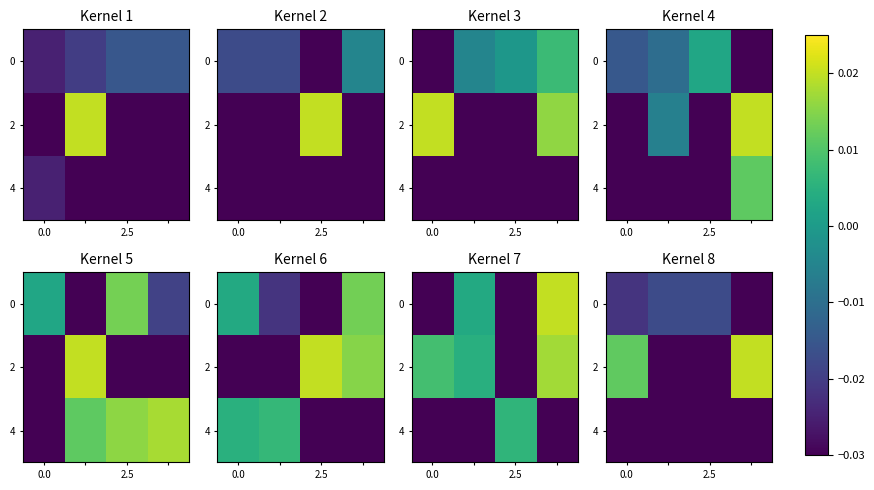

Count the number of data series in this chart.

3